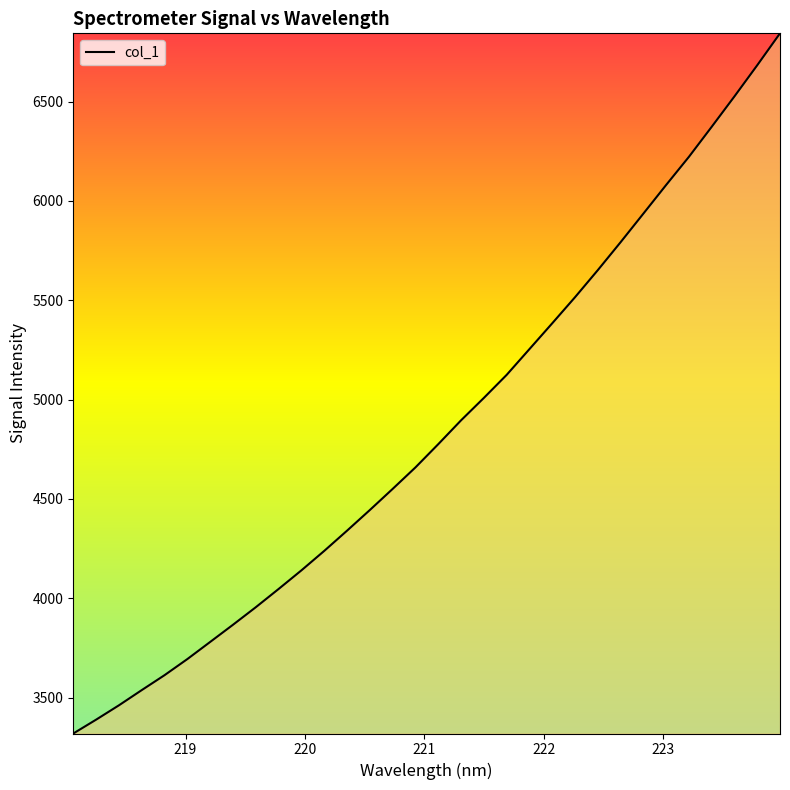

What is the minimum value shown in the chart?

3319.5